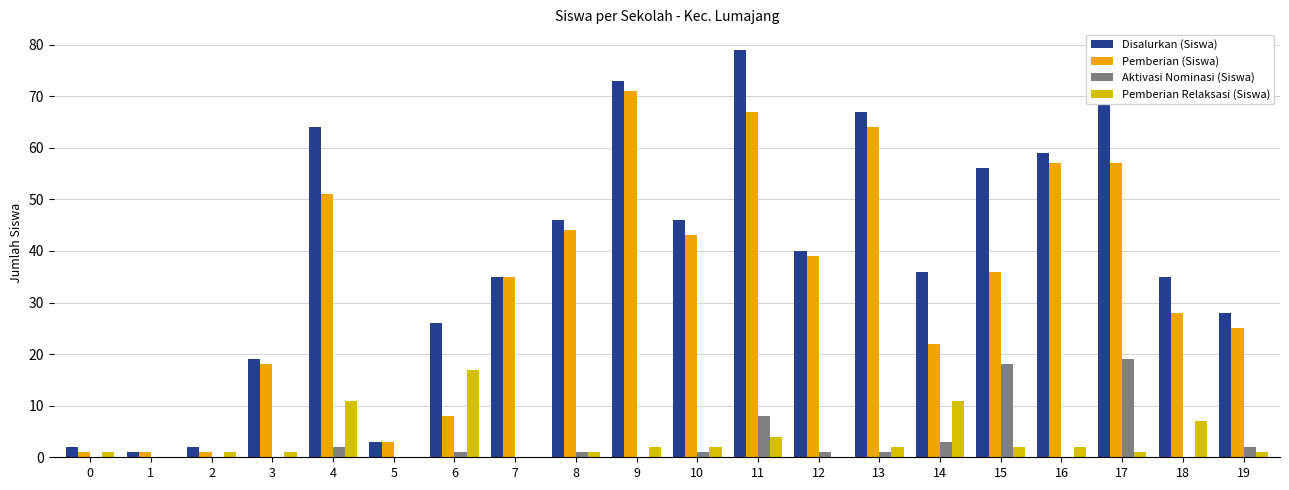

What is the average value of the Aktivasi Nominasi (Siswa) series?

3